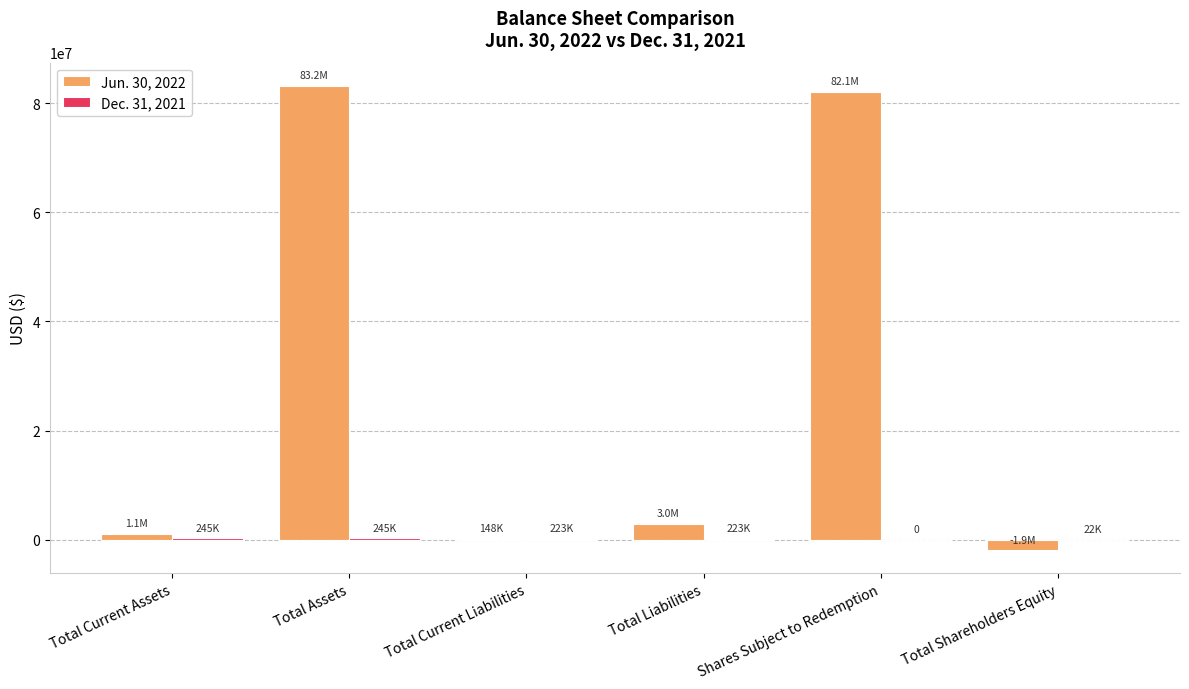

The value of Jun. 30, 2022 at Shares Subject to Redemption is 82110000. True or false?

True